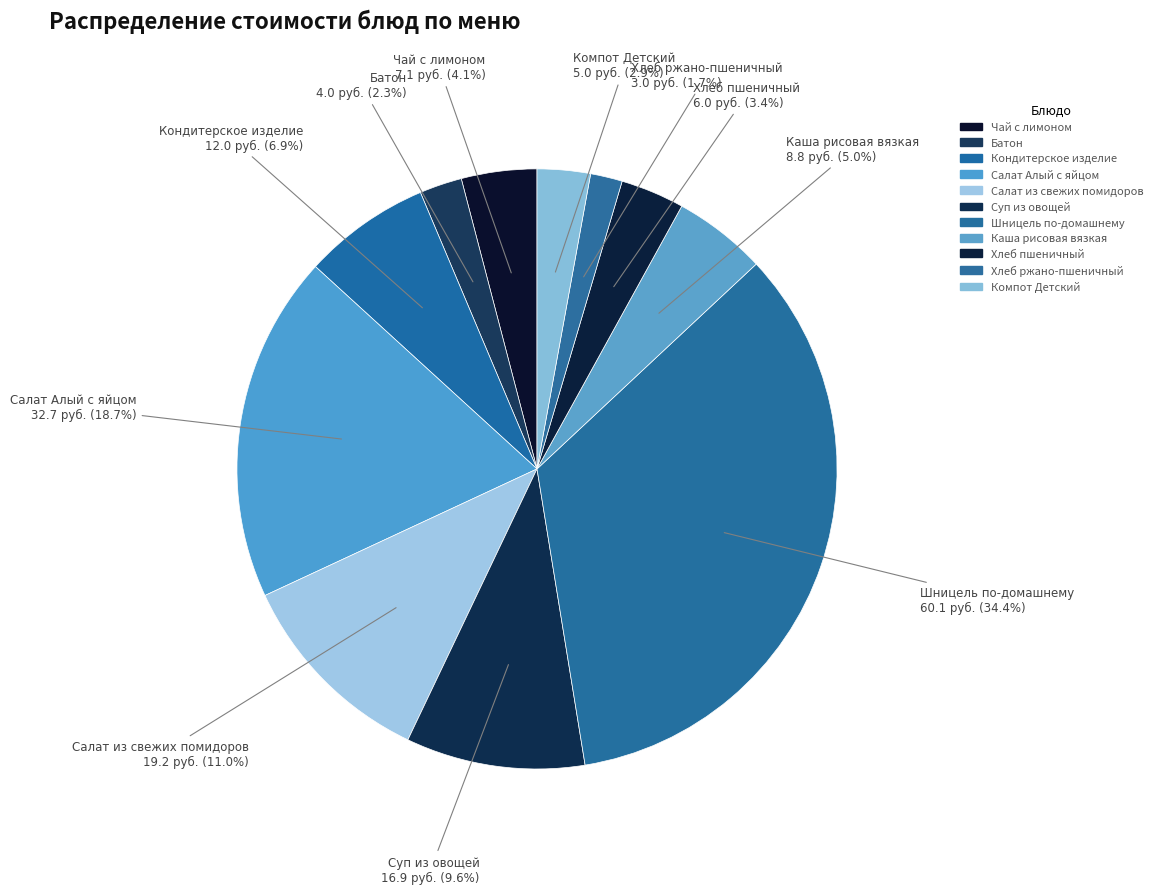

What percentage is the Шницель по-домашнему slice, to the nearest percent?

34%